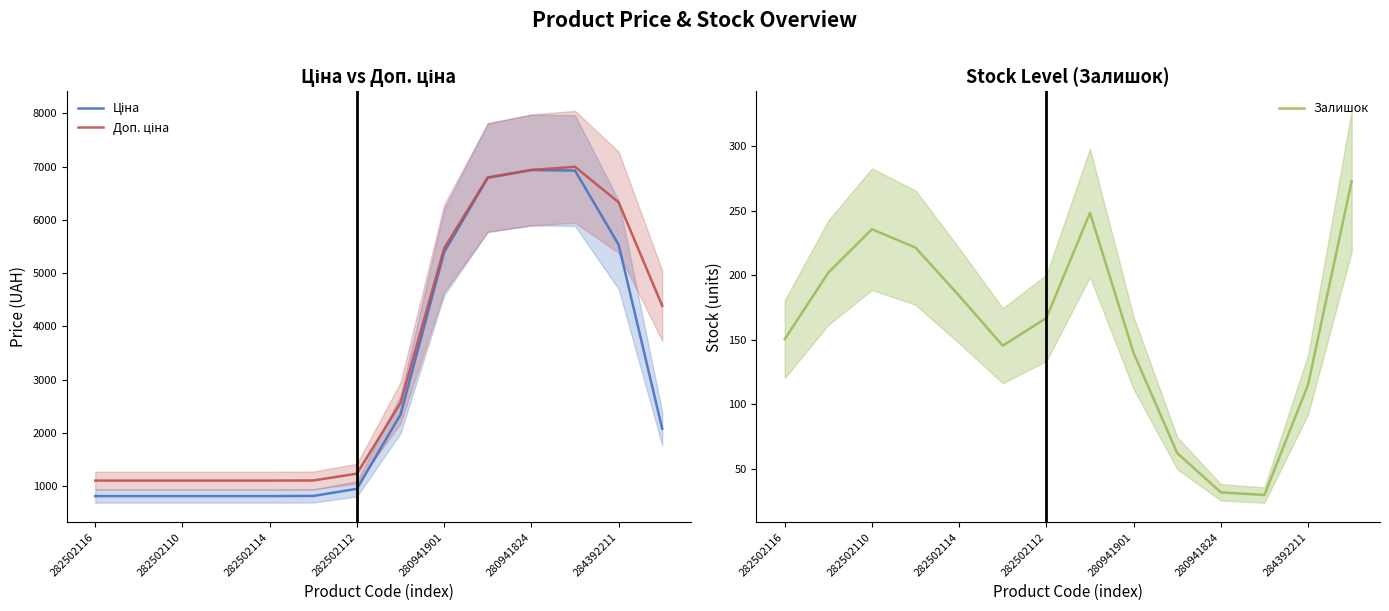

True or false: Ціна and Доп. ціна cross at least once.

False